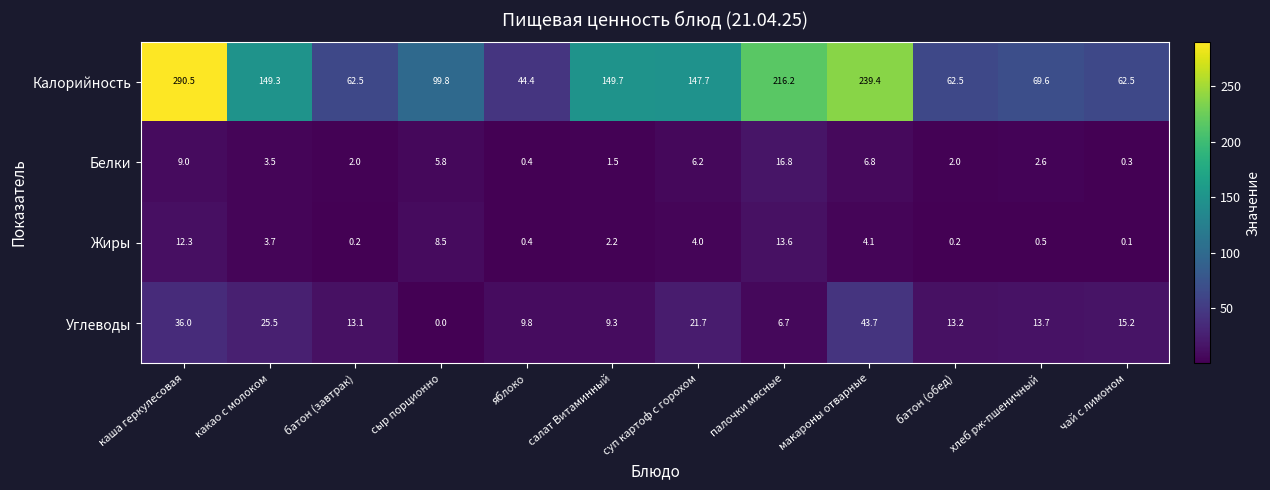

At which category is the sum across all series the highest?

каша геркулесовая